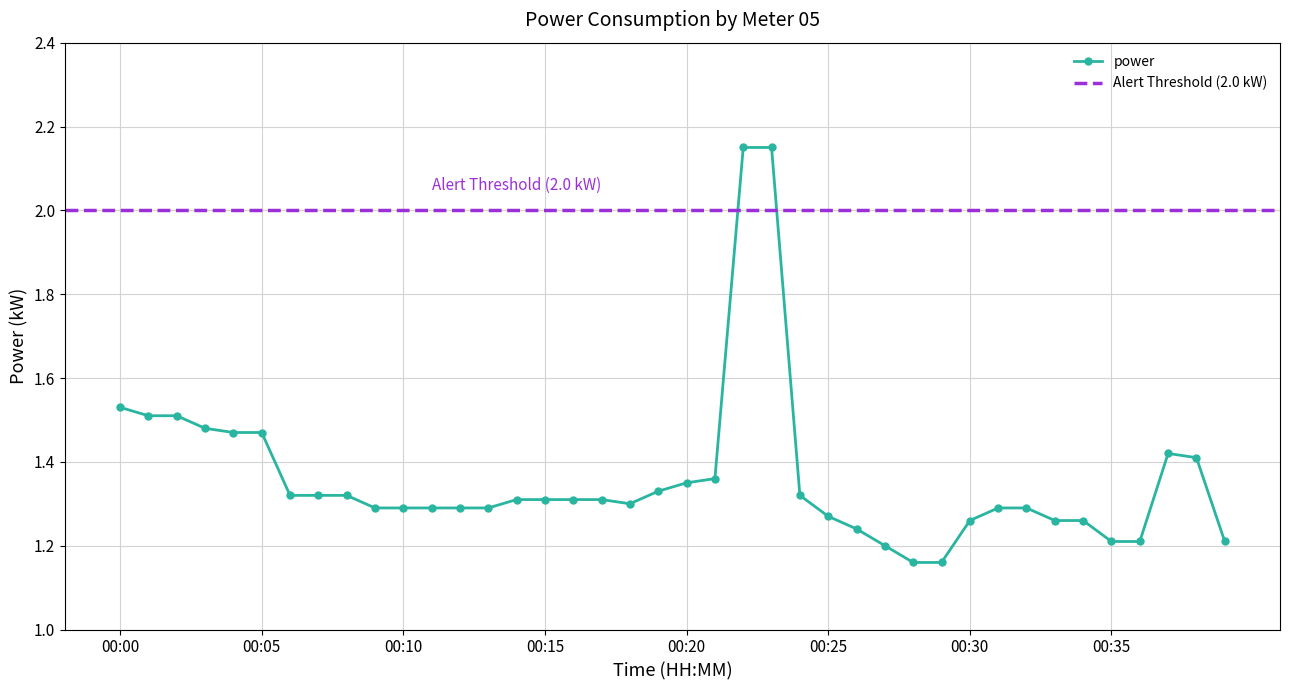

What is the maximum value shown in the chart?

2.1